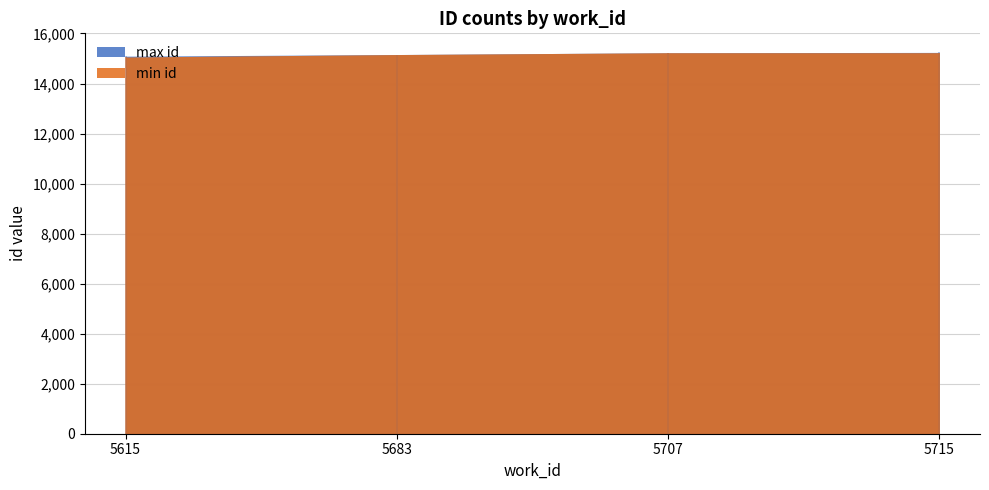

Which category has the highest value across all series?

5715